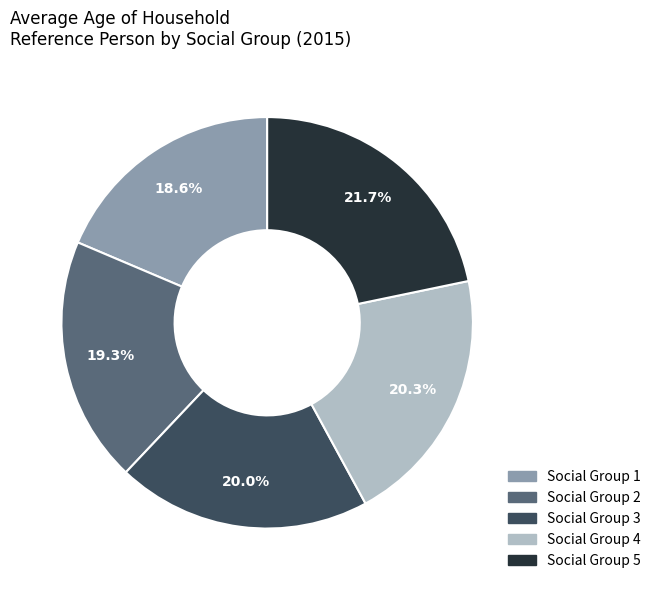

Does any single category account for the majority?

No